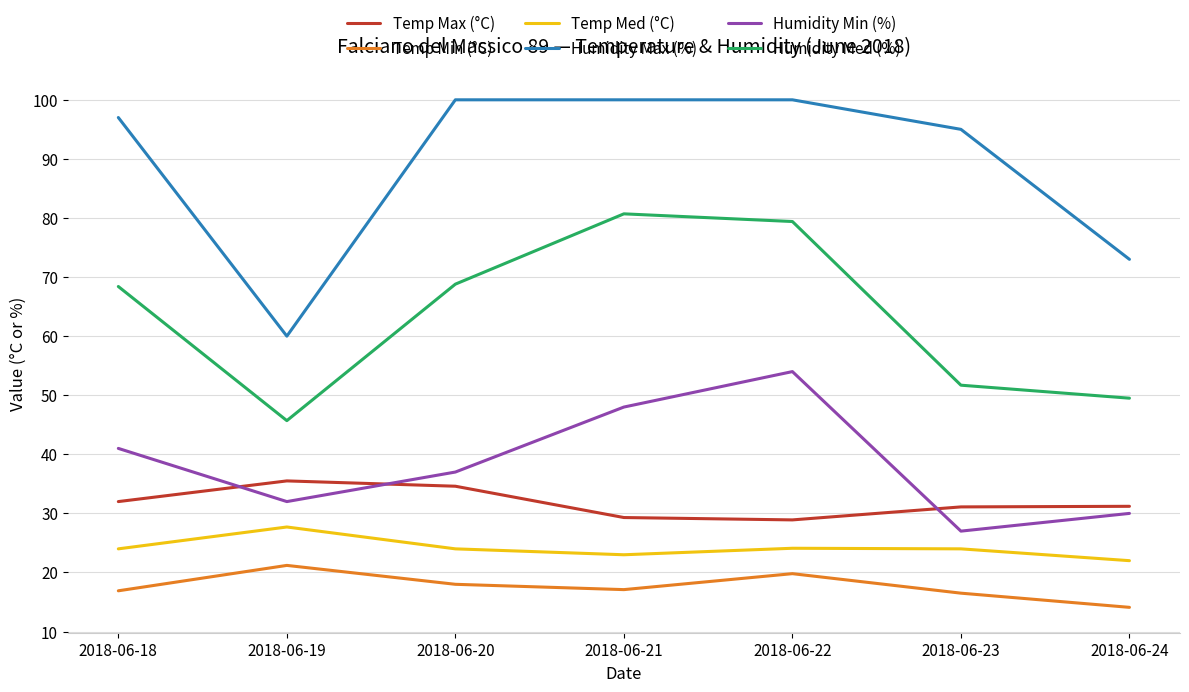

What is the average value of the Humidity Med (%) series?

63.5